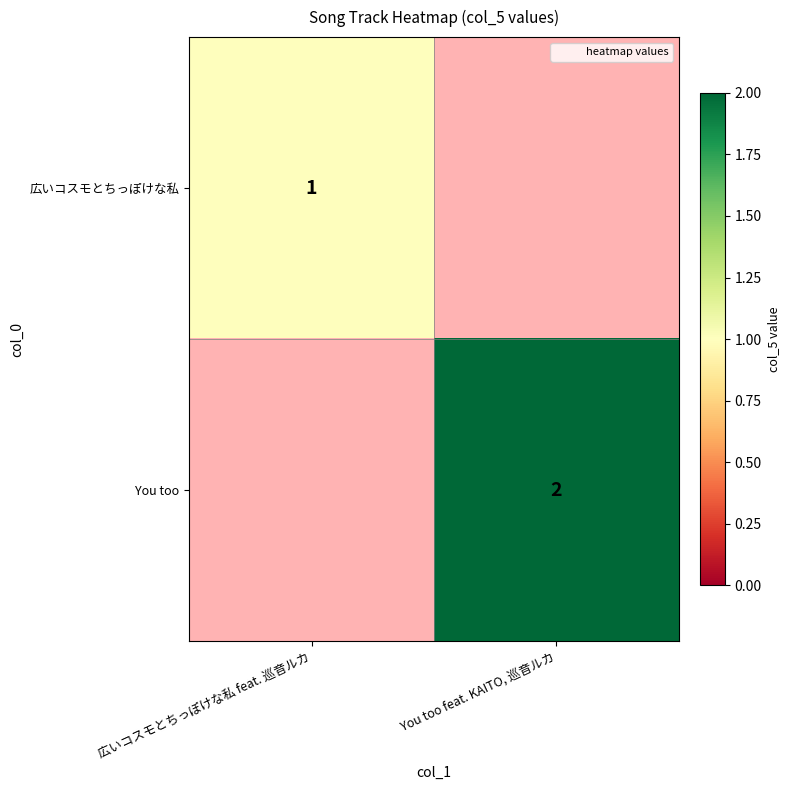

What is the minimum value shown in the chart?

1.0